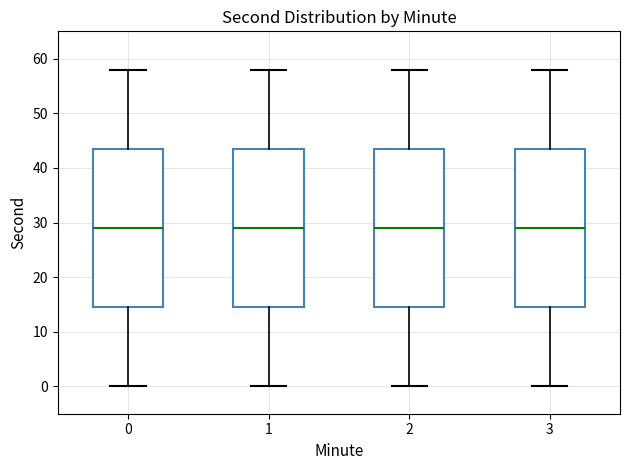

Where is the lower edge of the box at x = 3 on the y-axis? The values are not printed on the chart, so give them approximately, as read against the axis.

15